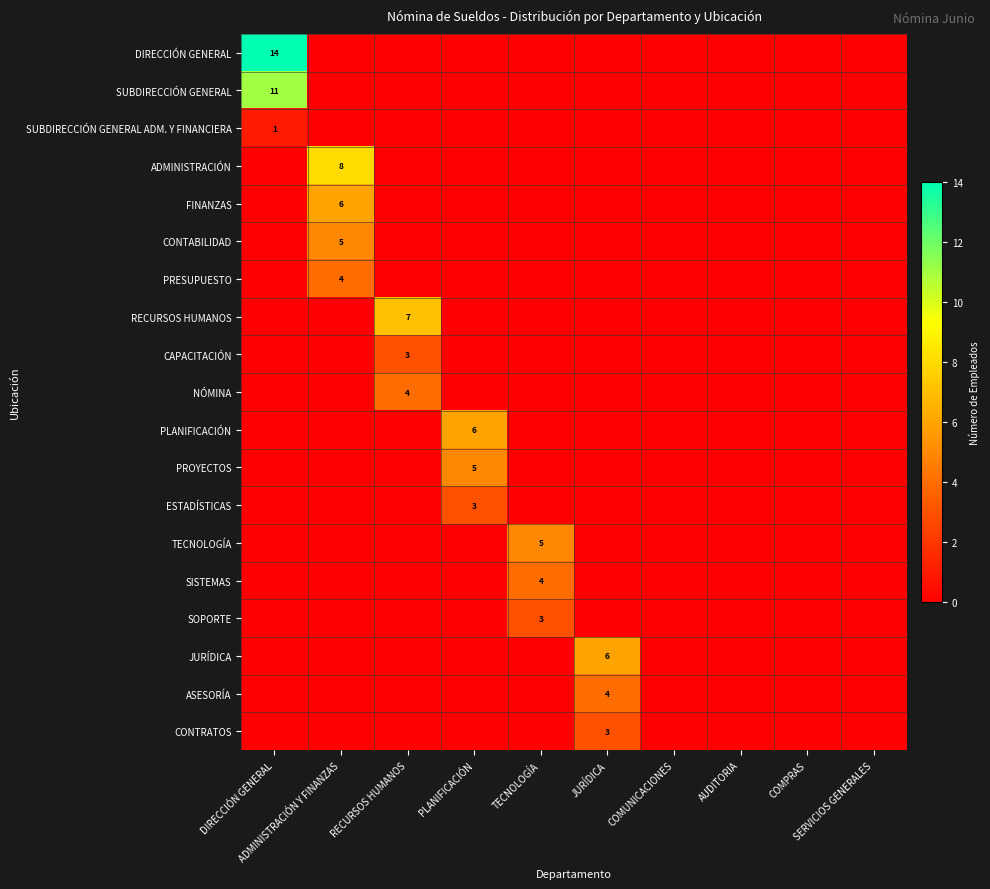

At which label does DIRECCIÓN GENERAL reach its peak?

DIRECCIÓN GENERAL